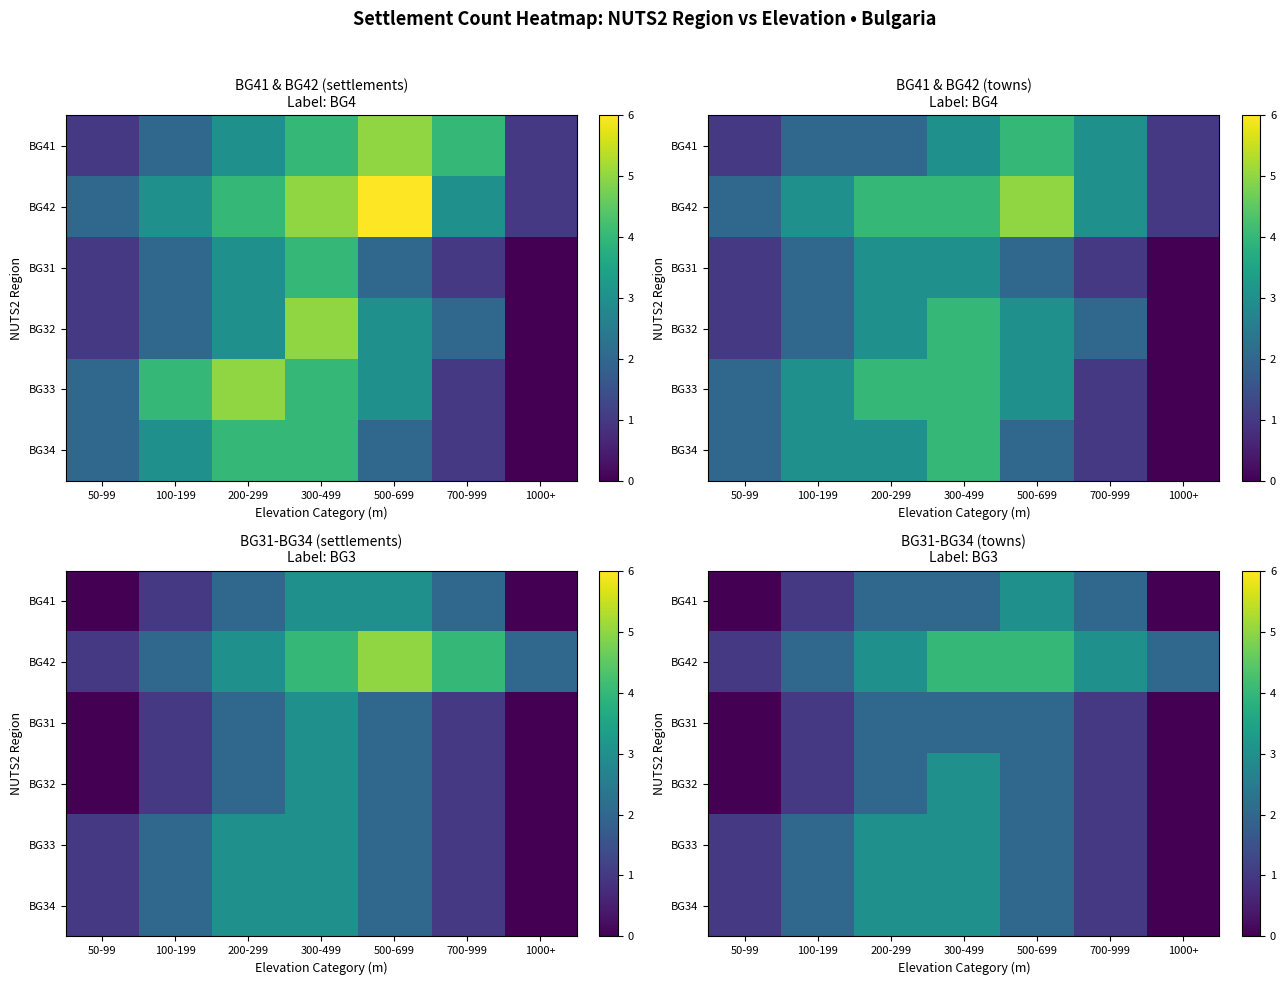

How many data points does each series have?

7